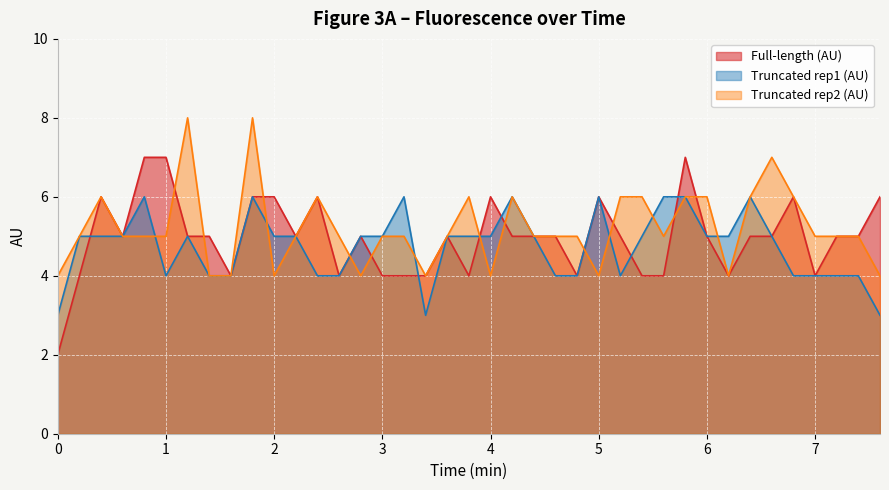

What is the smallest value displayed?

2